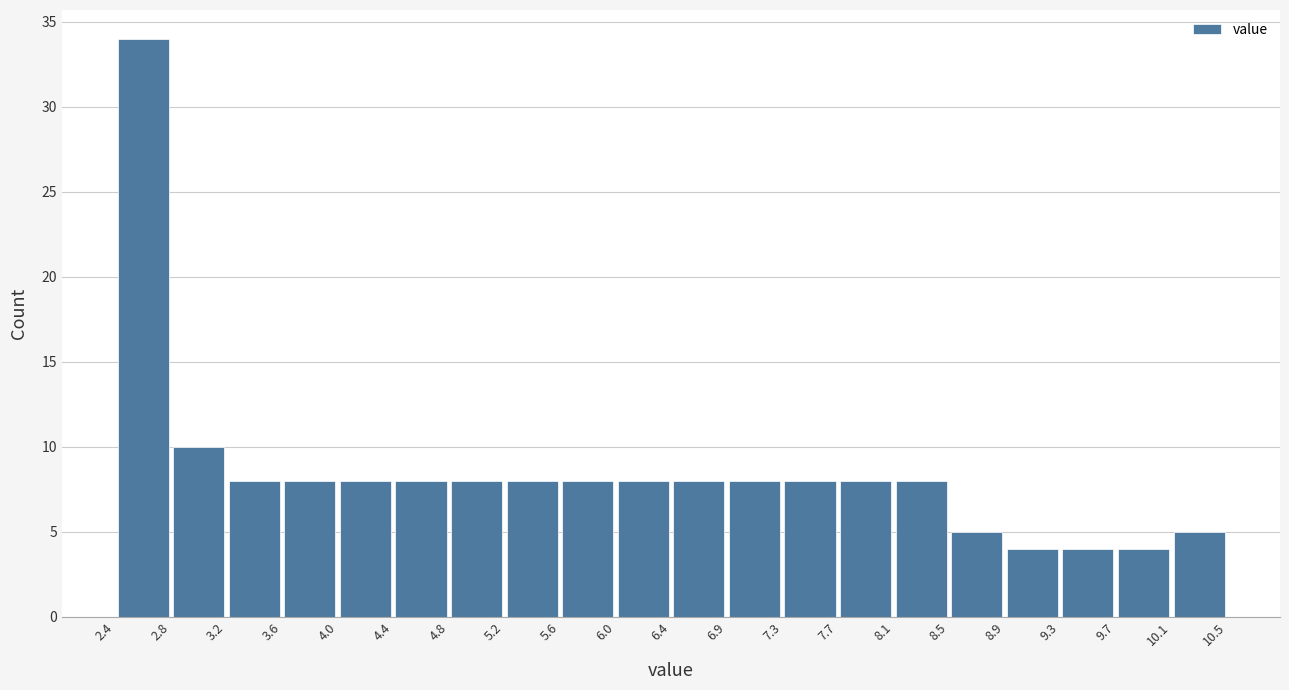

What is the height of the bar covering 6.4 to 6.9 on the x-axis? The values are not printed on the chart, so give them approximately, as read against the axis.

8